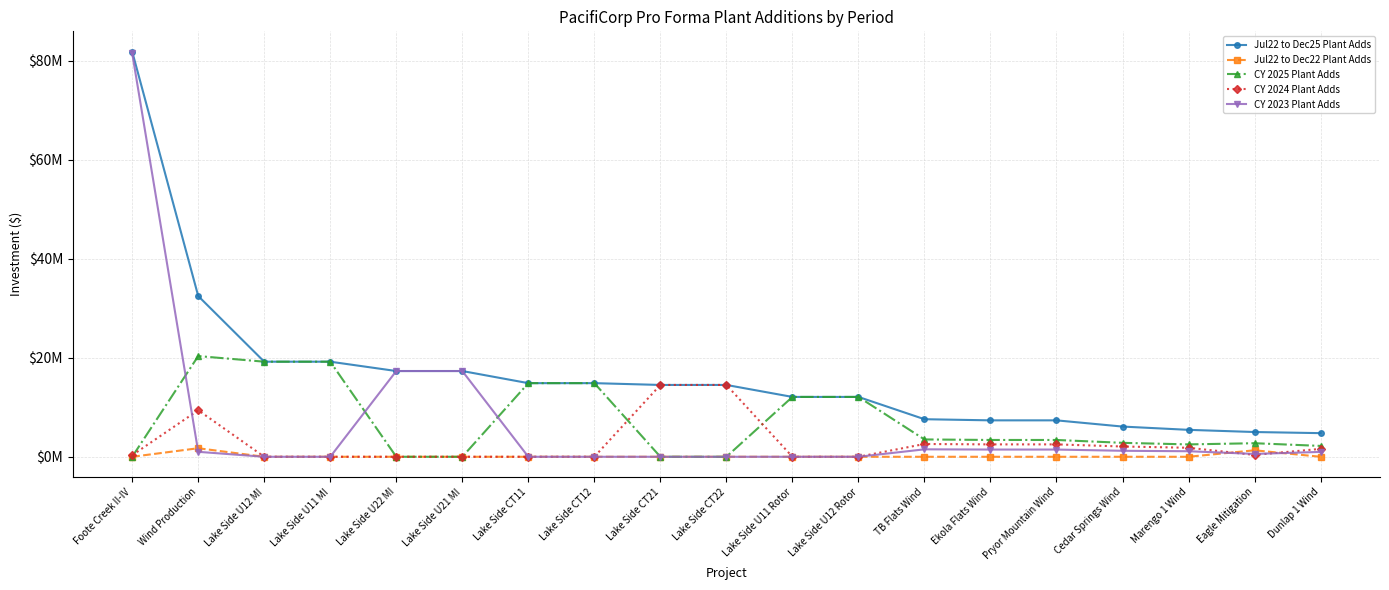

What are all the series names shown in the legend?

Jul22 to Dec25 Plant Adds, Jul22 to Dec22 Plant Adds, CY 2025 Plant Adds, CY 2024 Plant Adds, CY 2023 Plant Adds